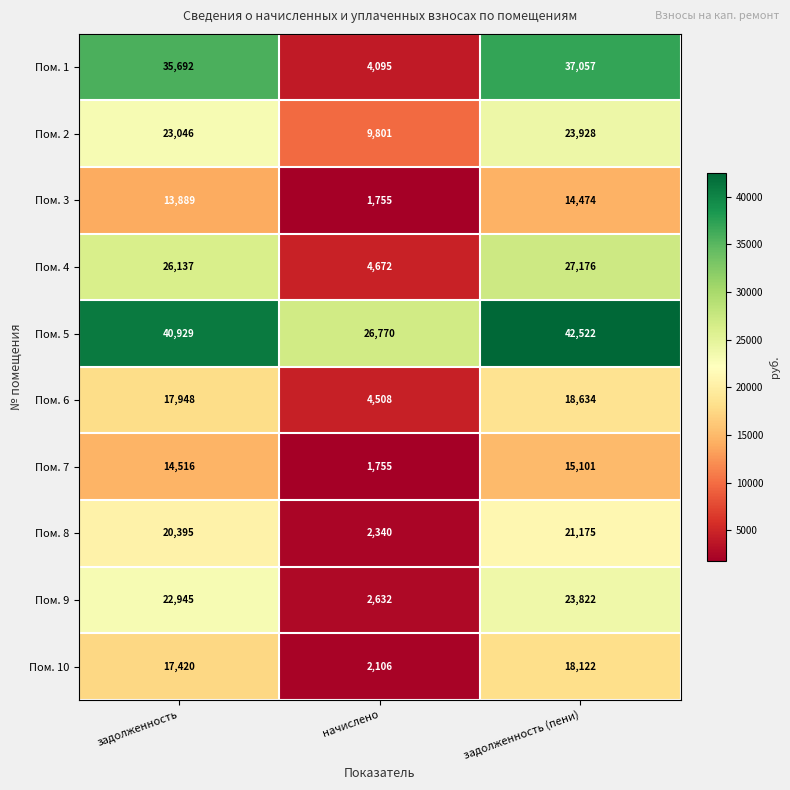

How many data points in Пом. 1 are less than 35692?

1